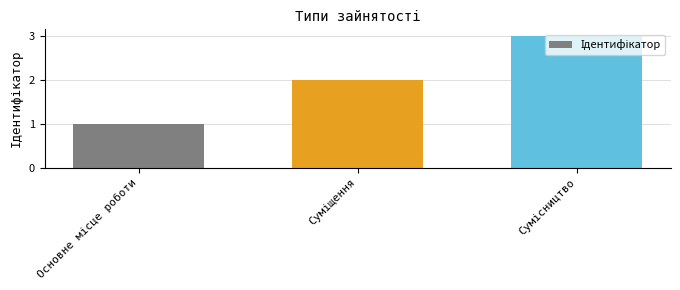

What is the difference between the maximum and second lowest values?

1